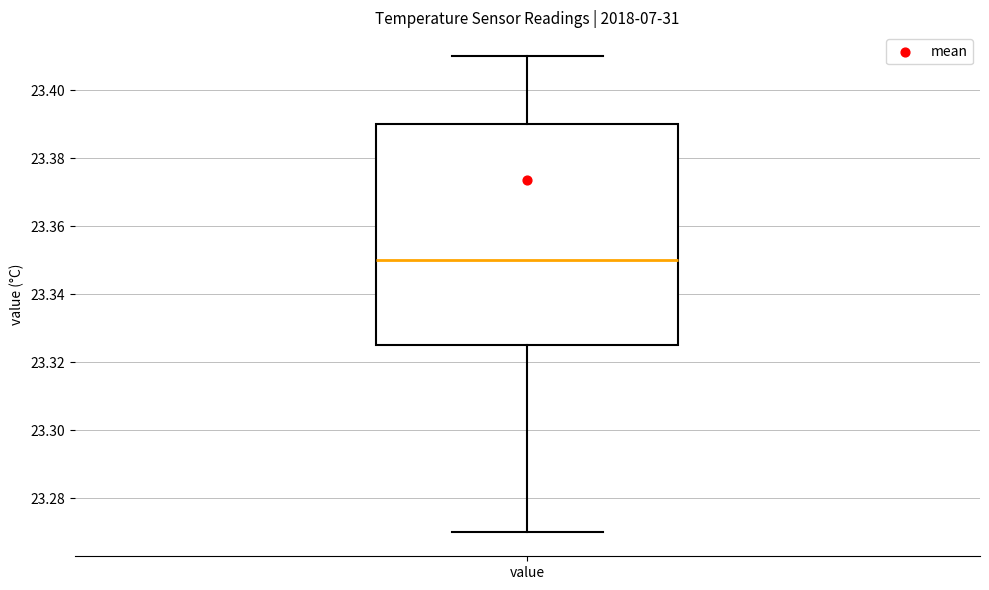

Where does the lower whisker of the box for value end on the y-axis? The values are not printed on the chart, so give them approximately, as read against the axis.

23.270